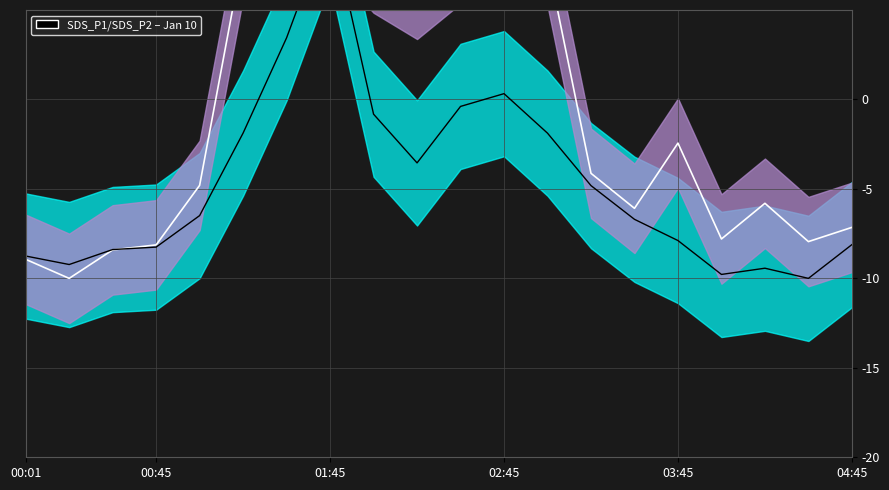

What is the average value of the SDS_P1 series?

-4.6